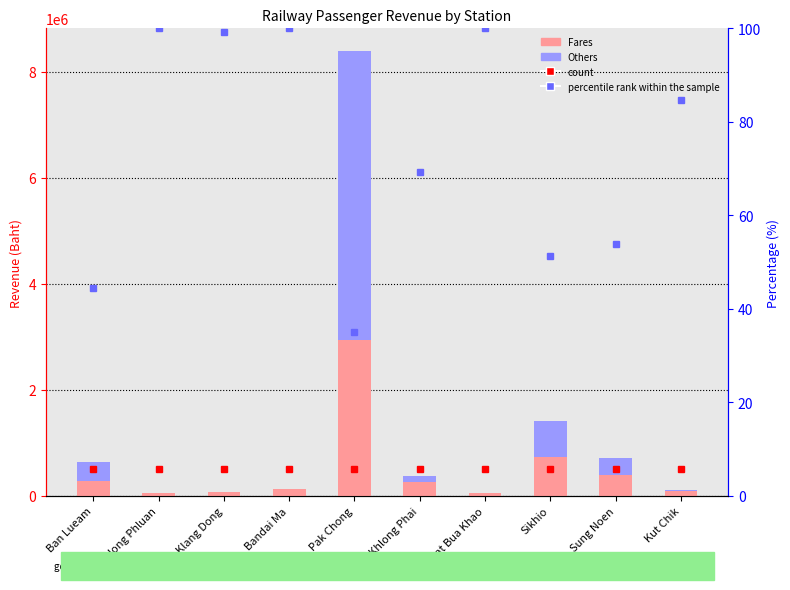

What is the label of the 2nd bar from the right?

Sung Noen